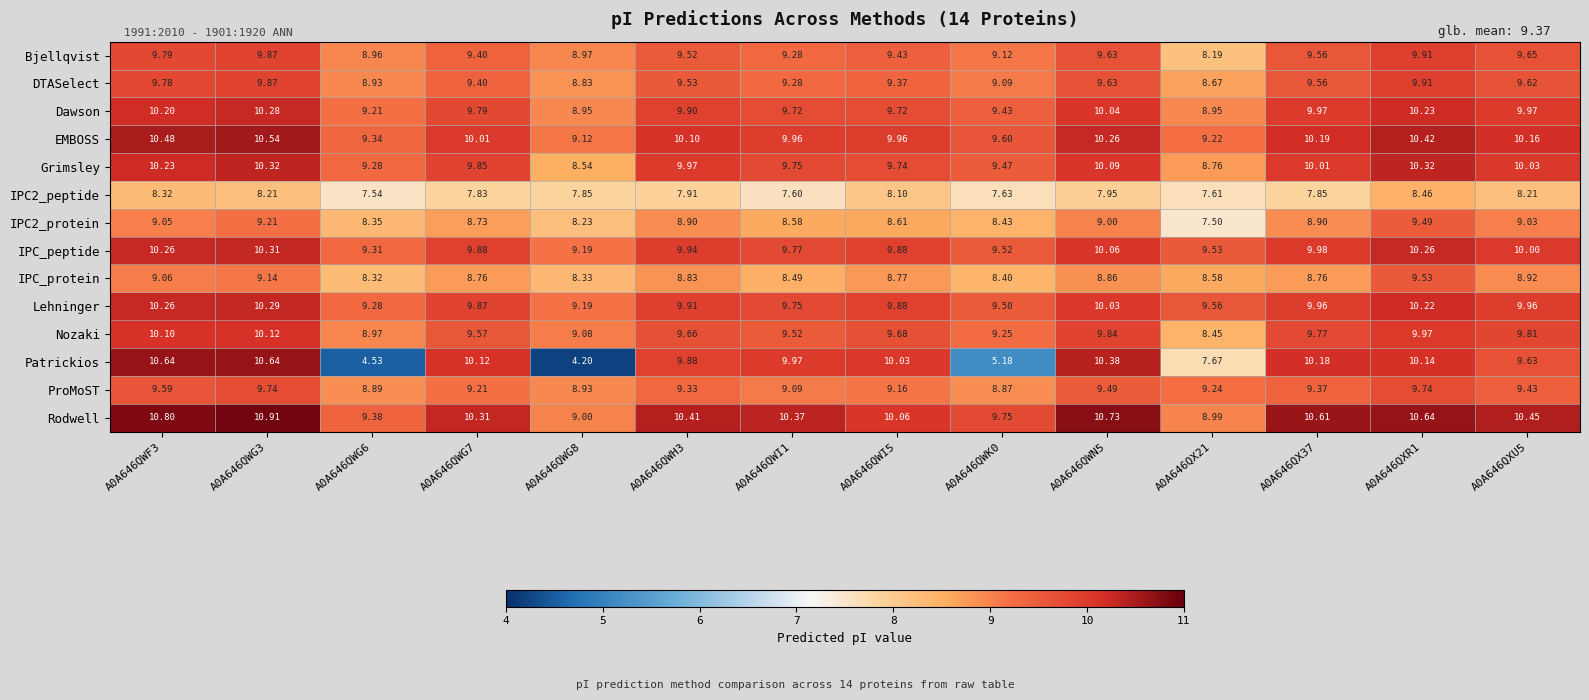

What is the total value across all series at A0A646QWN5?

136.0